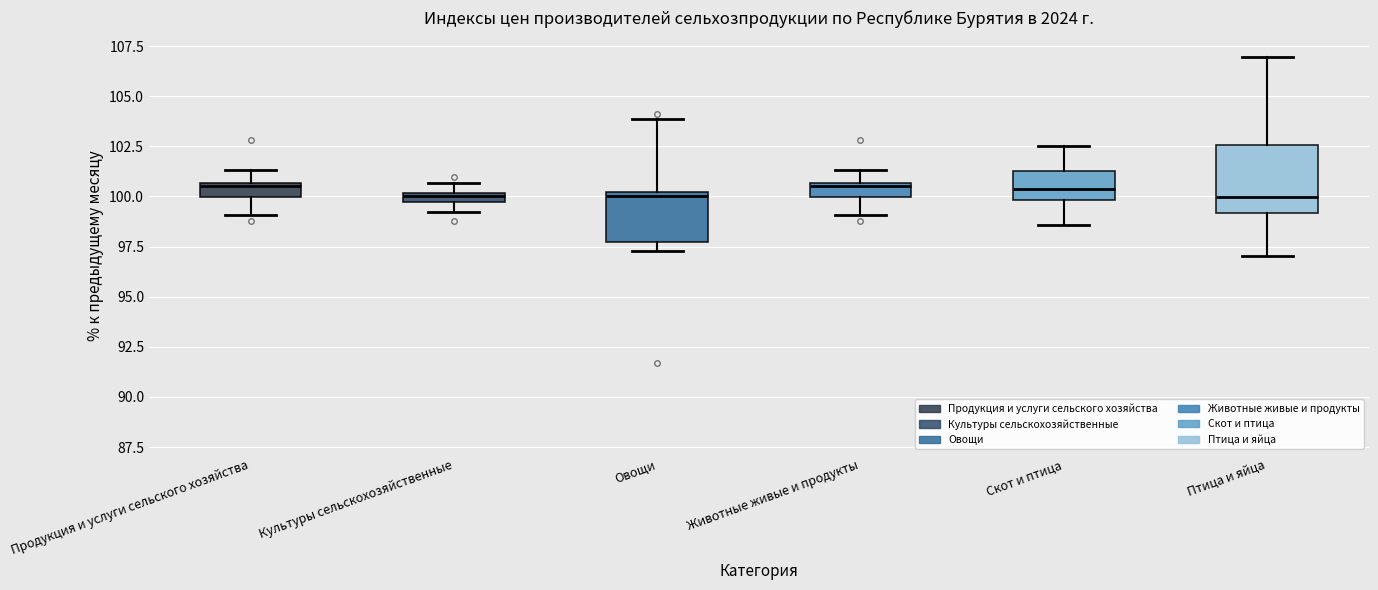

Which box is the tallest, from its lower edge to its upper edge?

Птица и яйца